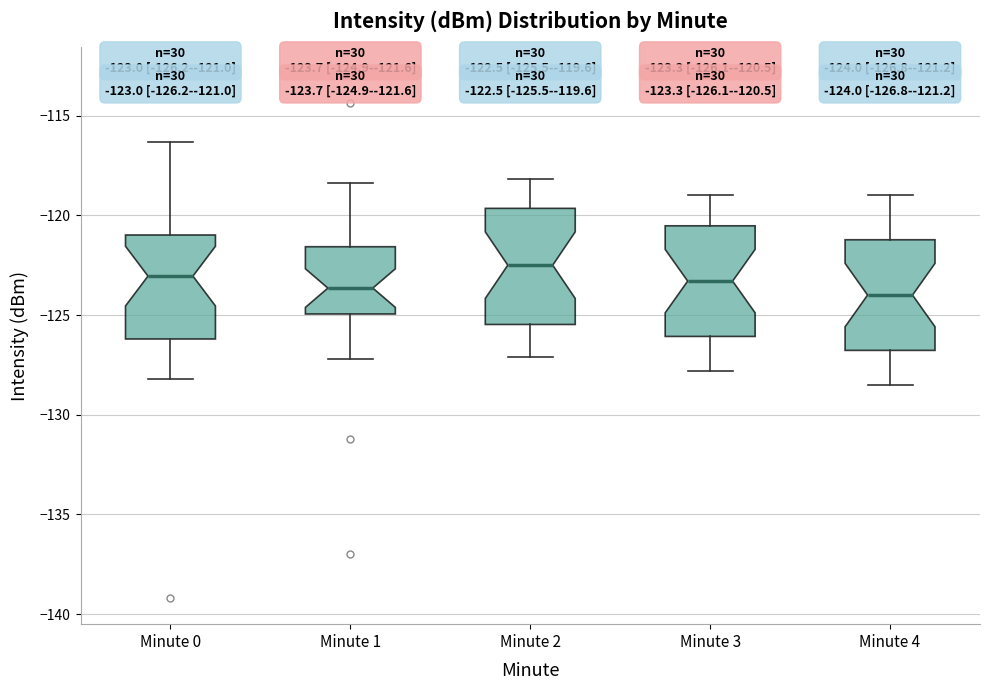

Which box has the highest median line?

Minute 2